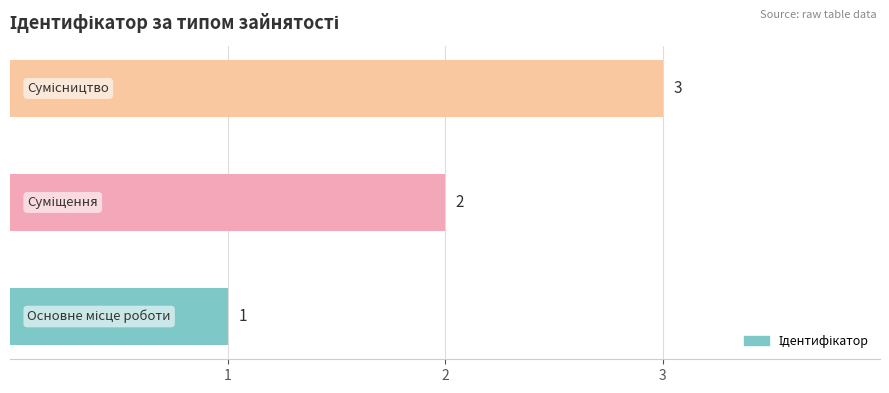

What is the greatest value displayed?

3